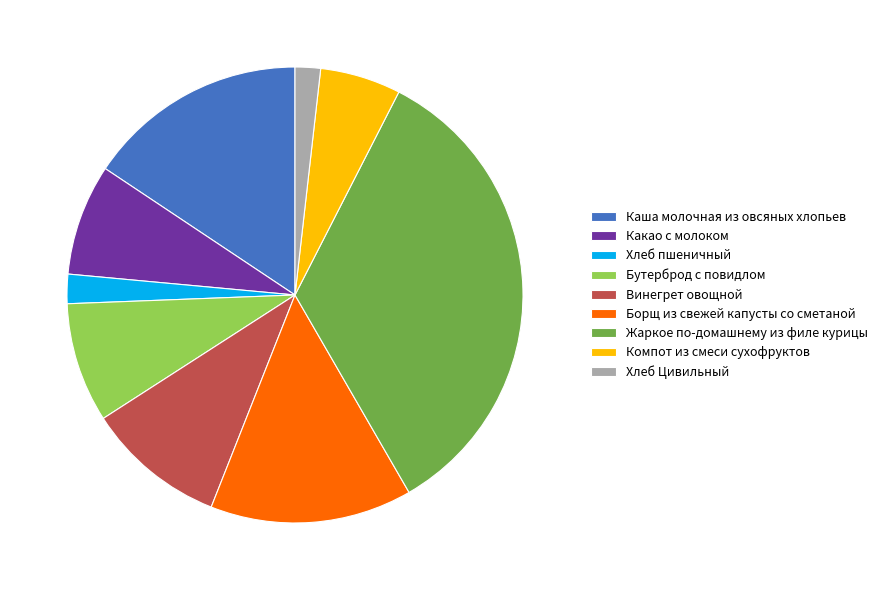

Which has a higher value, Каша молочная из овсяных хлопьев or Какао с молоком?

Каша молочная из овсяных хлопьев